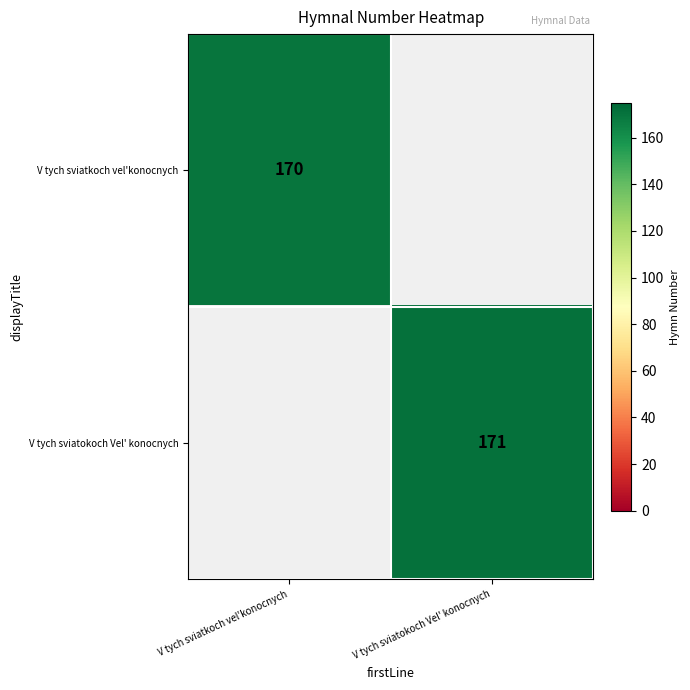

The value of V tych sviatokoch Vel' konocnych at V tych sviatokoch Vel' konocnych is 39. True or false?

False